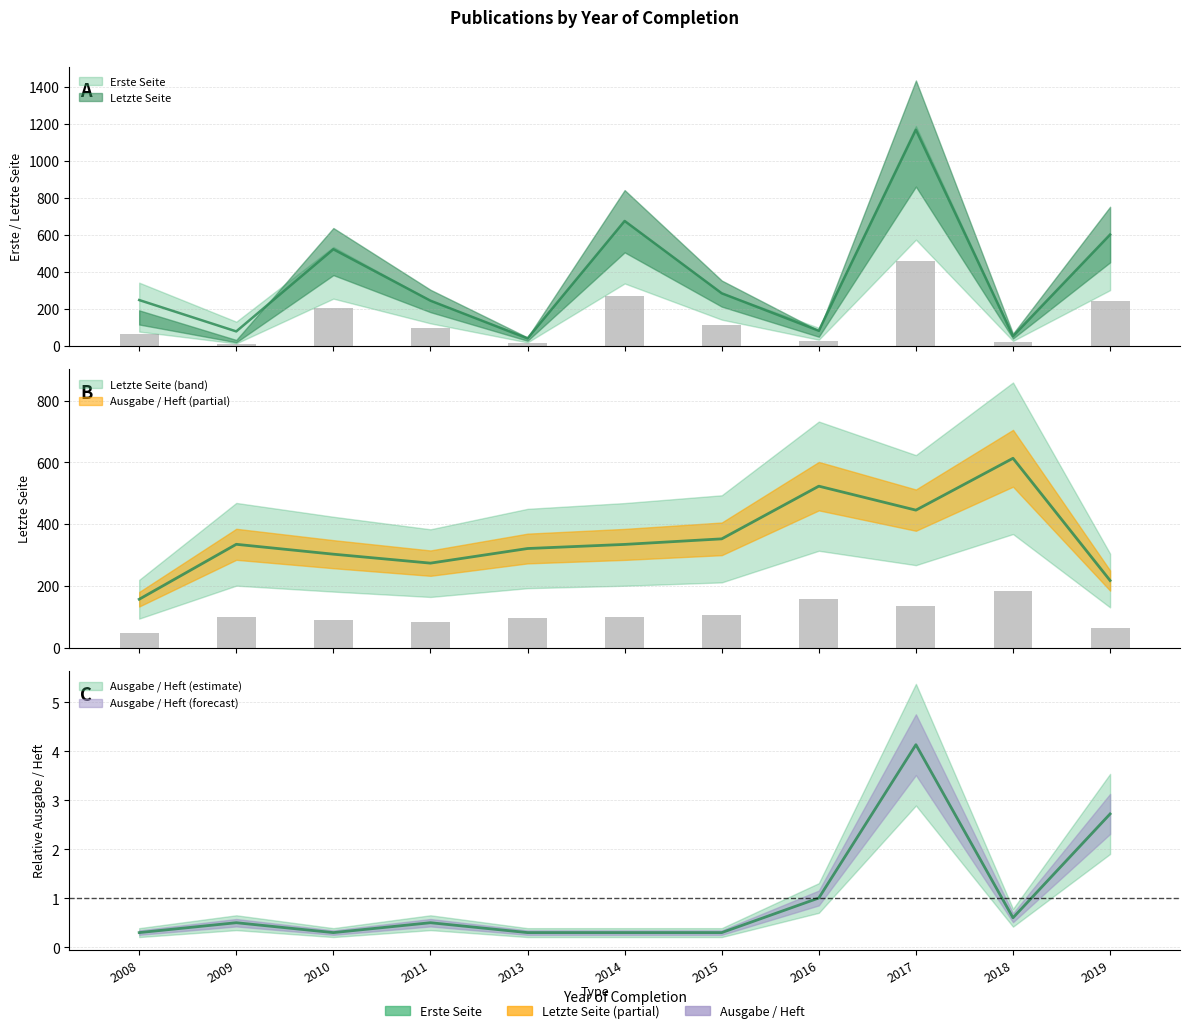

Reading left to right, transcribe all the data shown in this chart.

Erste Seite: 2008=61.2	2009=10.0	2010=203.6	2011=96.8	2013=14.4	2014=269.2	2015=112.8	2016=26.0	2017=458.8	2018=20.8	2019=240.4
Letzte Seite: 2008=247.0	2009=77.5	2010=521.5	2011=243.5	2013=39.5	2014=674.5	2015=283.5	2016=81.0	2017=1167.5	2018=52.0	2019=601.0
Ausgabe / Heft: 2008=0.3	2009=0.5	2010=0.3	2011=0.5	2013=0.3	2014=0.3	2015=0.3	2016=1.0	2017=4.1	2018=0.6	2019=2.7